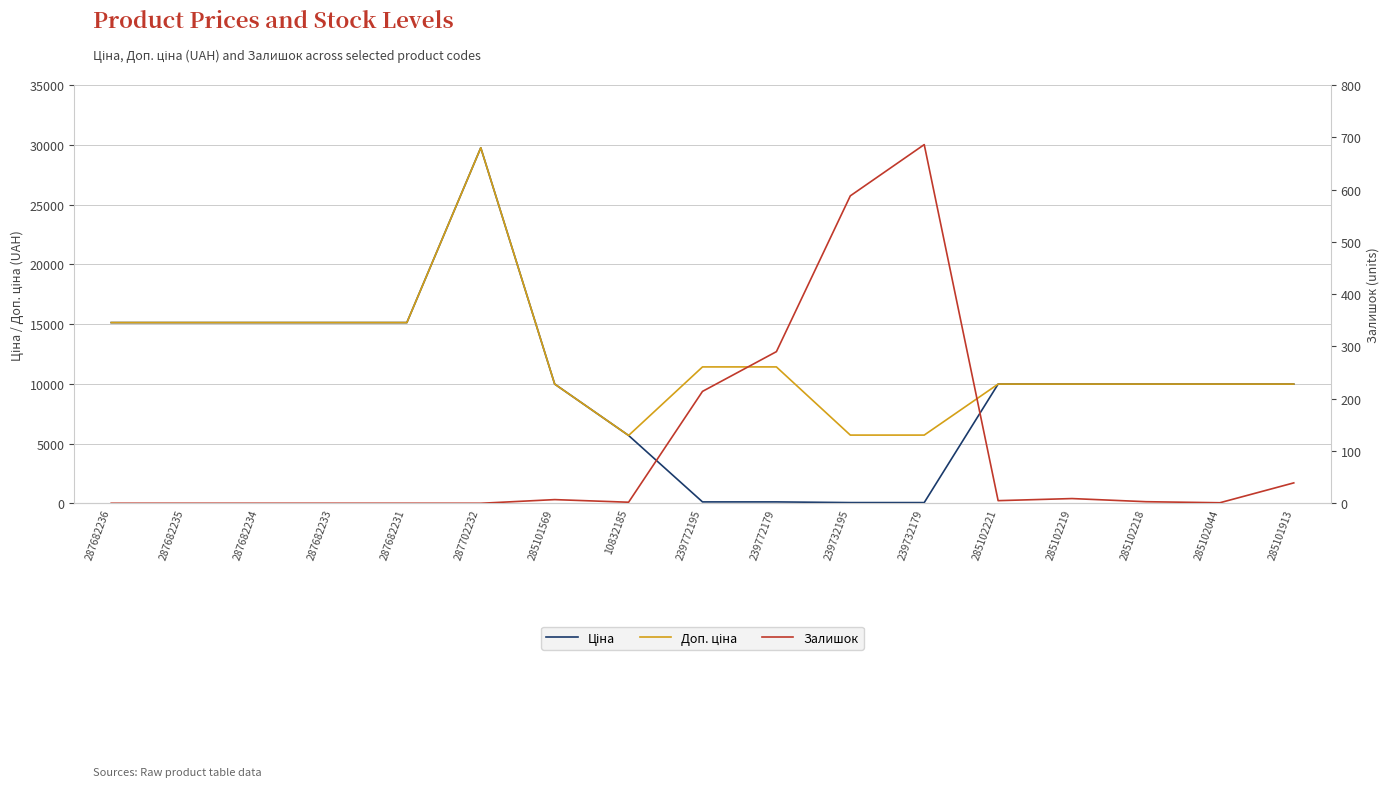

What are all the series names shown in the legend?

Ціна, Доп. ціна, Залишок